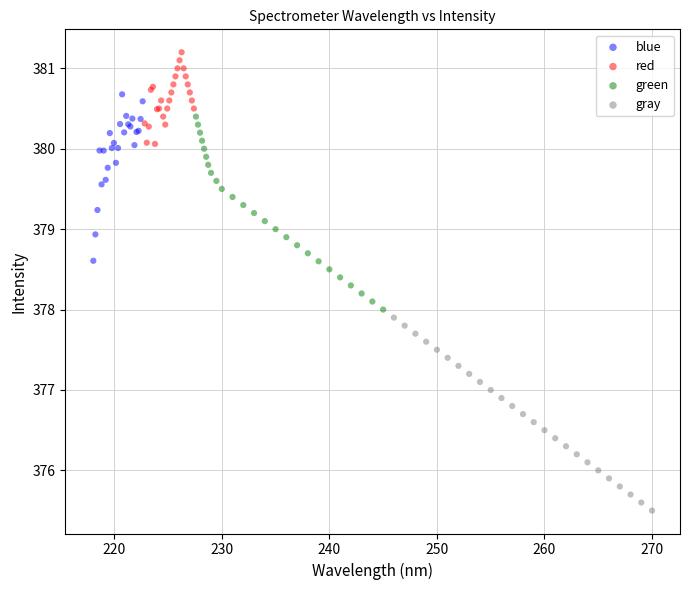

Which series reaches the minimum Y coordinate?

gray